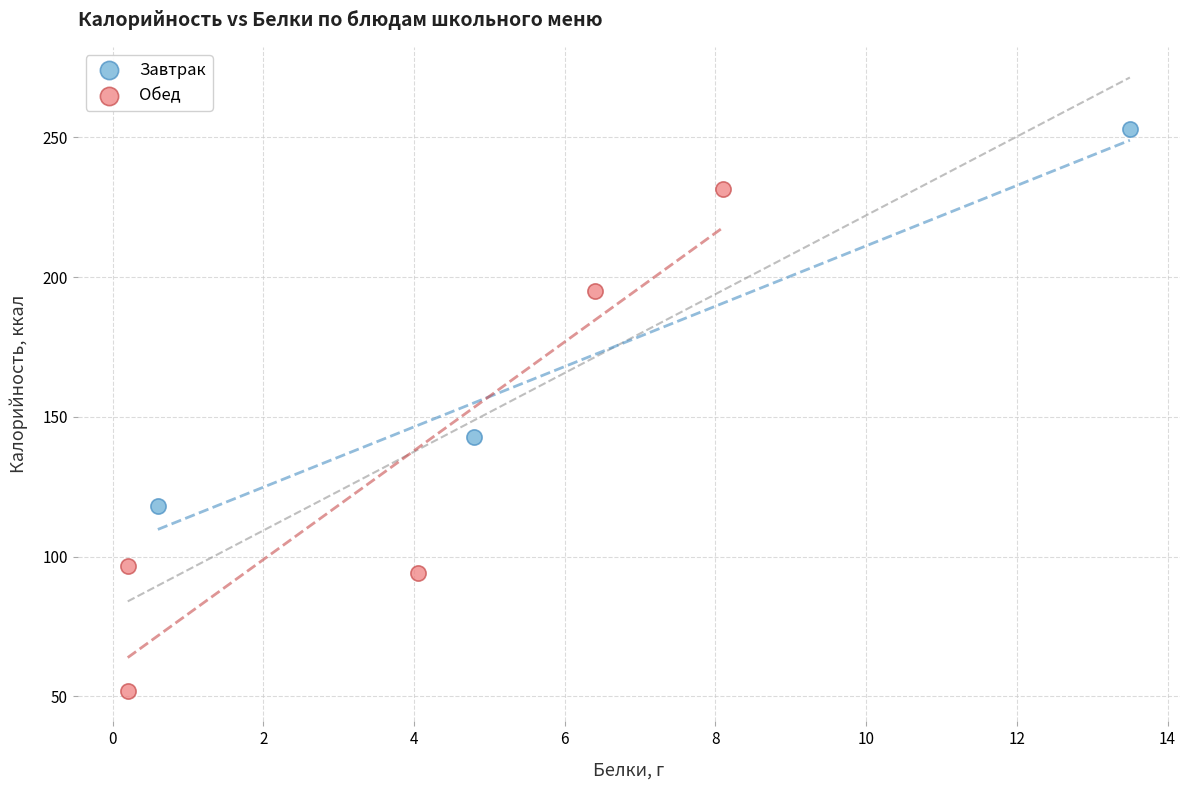

Which series contains the highest Y value?

Завтрак